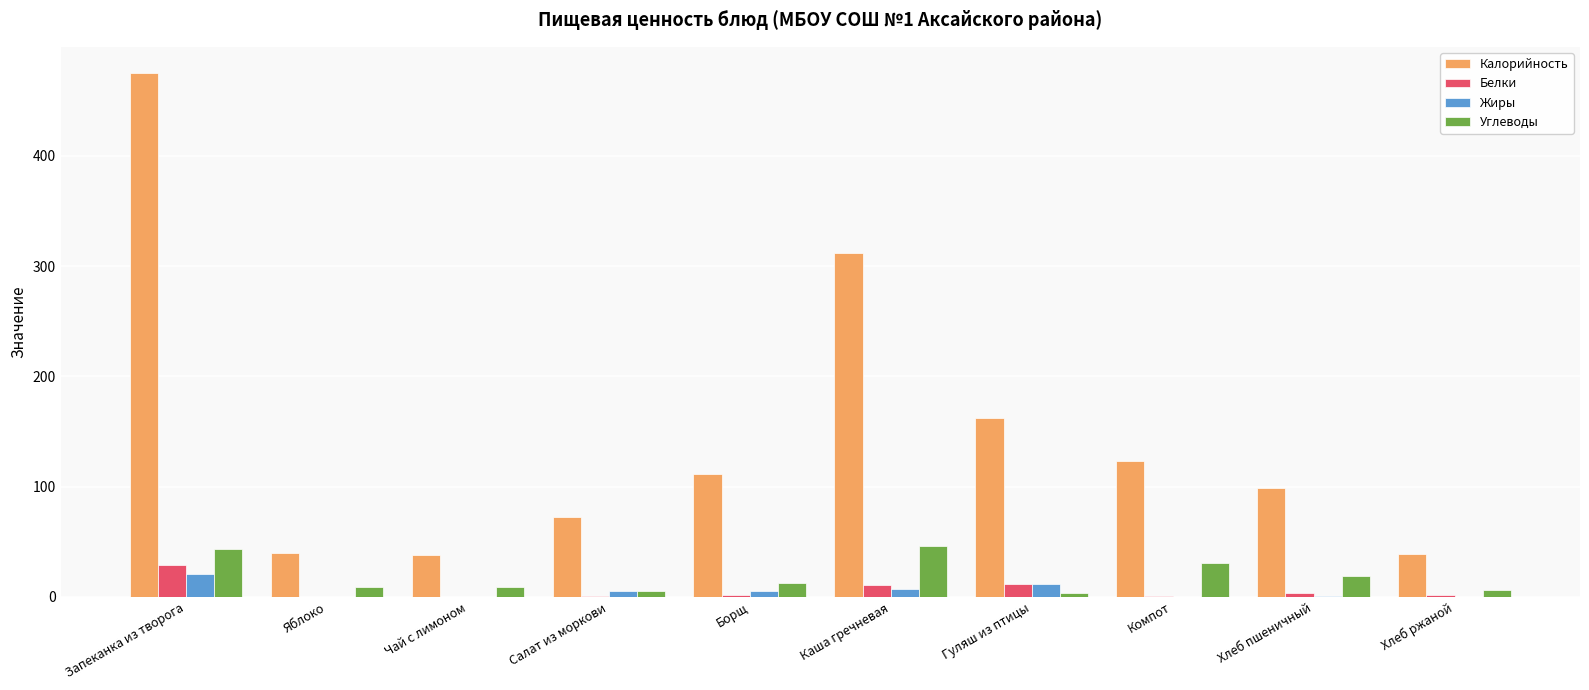

What is the maximum value for Жиры?

20.3